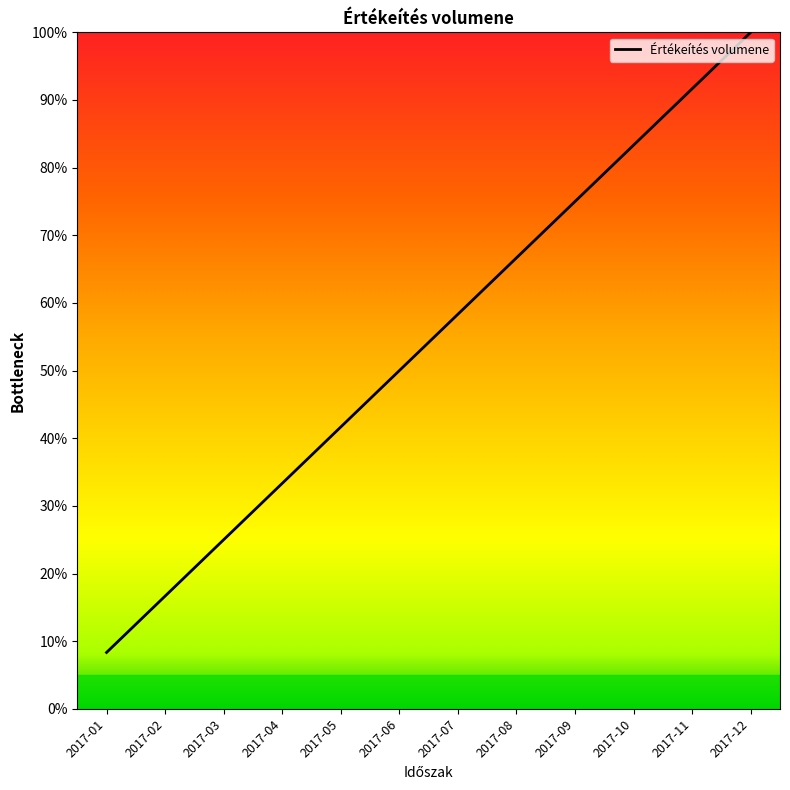

How many lines are shown in the chart?

1